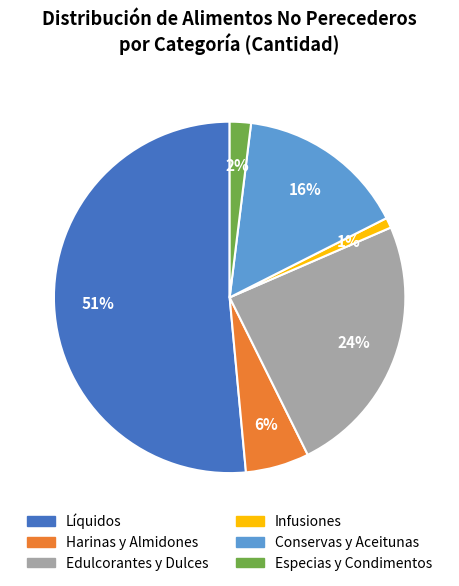

To the nearest percent, what is the average slice percentage?

17%